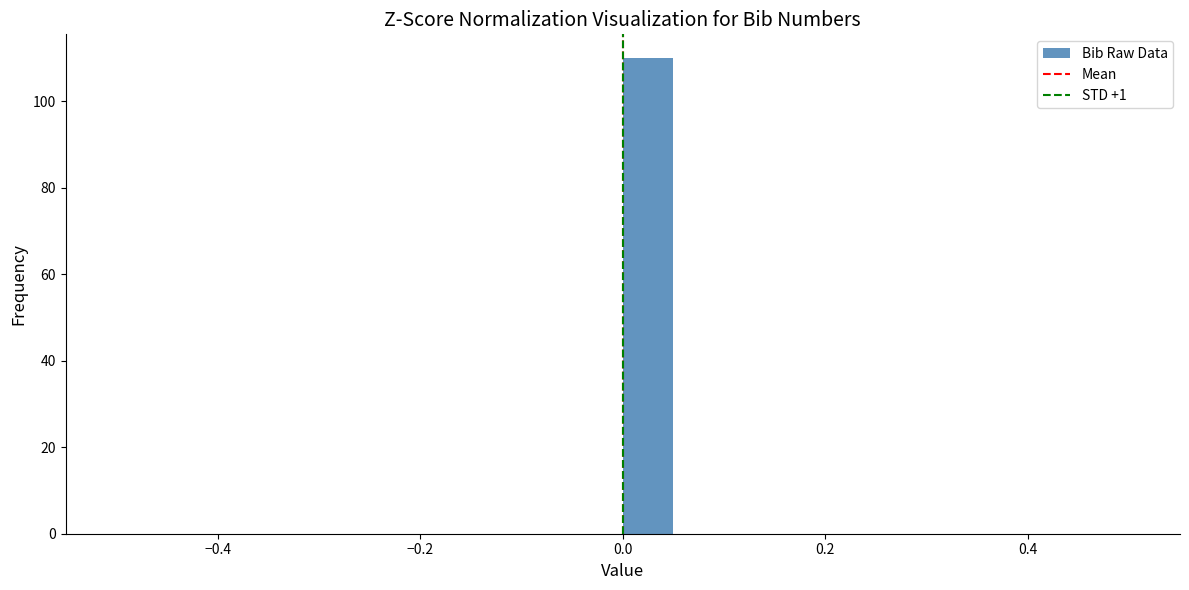

Read against the x-axis, roughly where is the centre of the tallest bar?

0.02